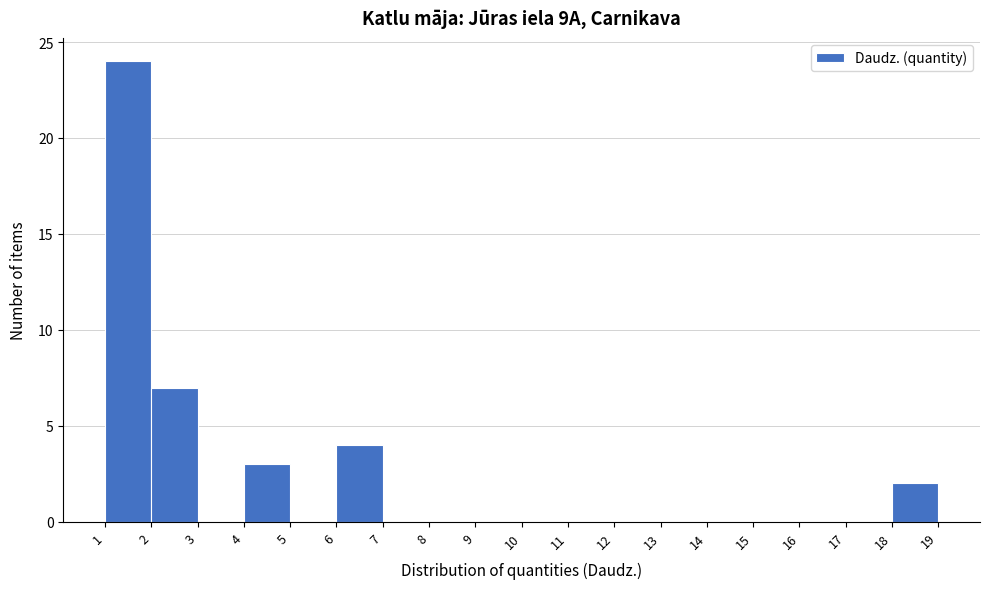

Reading left to right, list every bar in this chart as the range it spans on the x-axis followed by its height. The values are not printed on the chart, so give them approximately, as read against the axis.

1 to 2: 24
2 to 3: 7
3 to 4: 0
4 to 5: 3
5 to 6: 0
6 to 7: 4
7 to 8: 0
8 to 9: 0
9 to 10: 0
10 to 11: 0
11 to 12: 0
12 to 13: 0
13 to 14: 0
14 to 15: 0
15 to 16: 0
16 to 17: 0
17 to 18: 0
18 to 19: 2